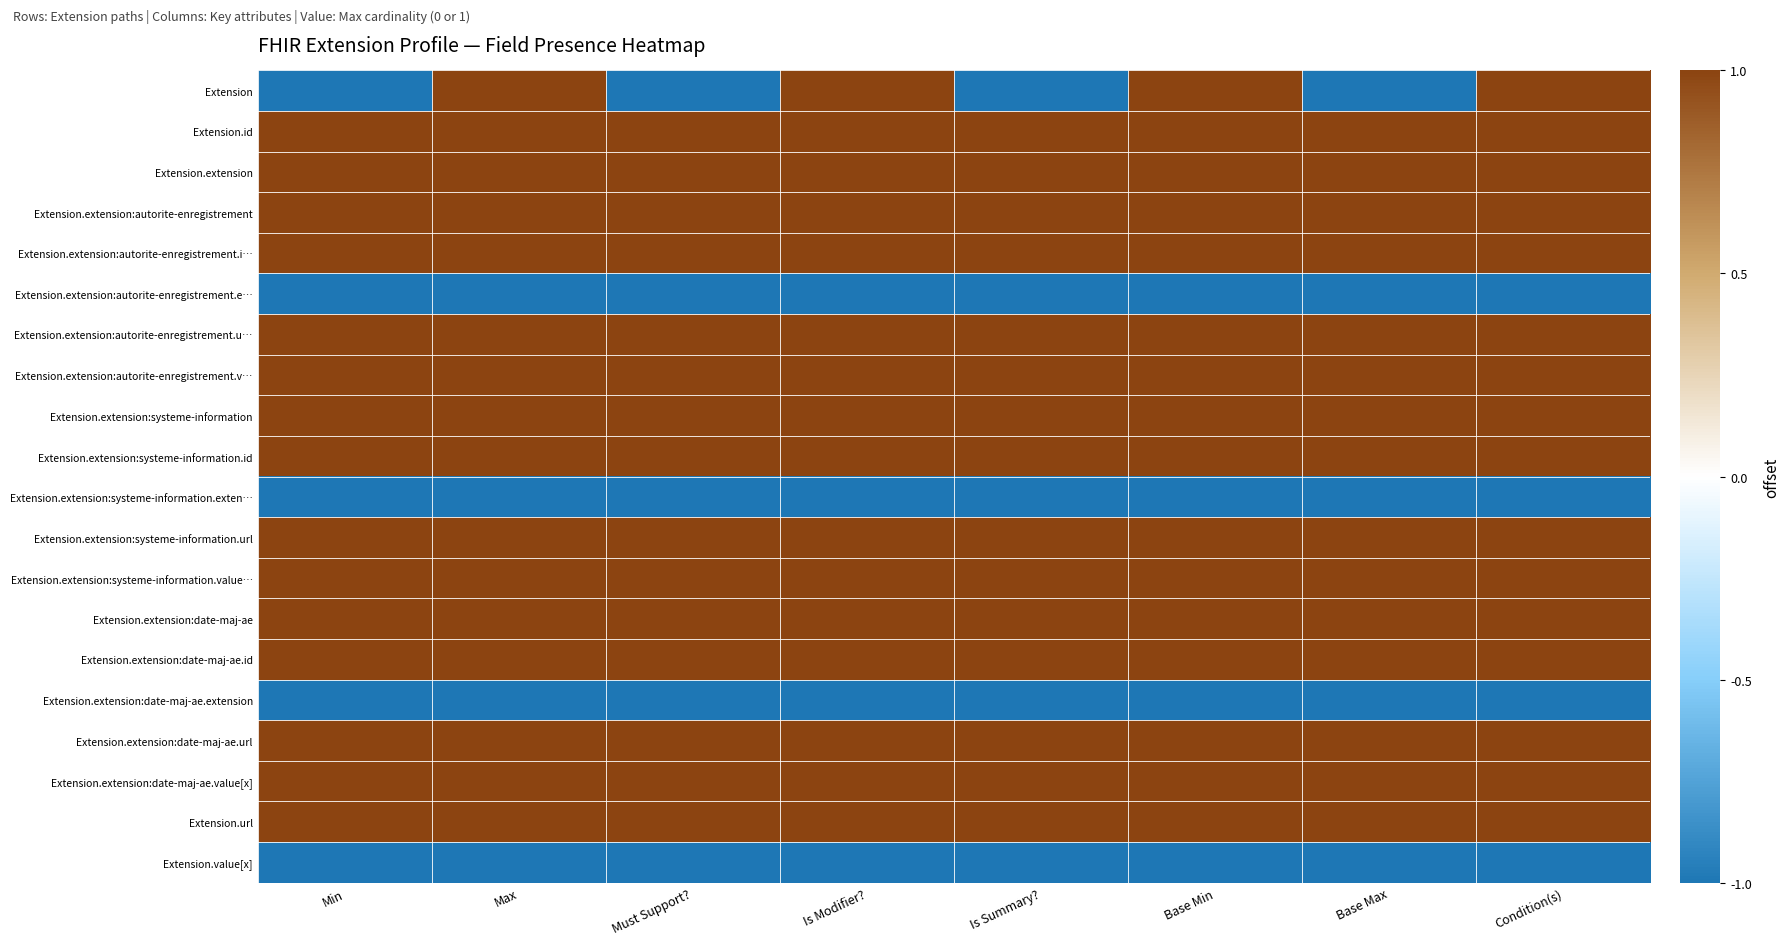

Reading left to right, transcribe all the data shown in this chart.

Extension: Min=-1	Max=1	Must Support?=-1	Is Modifier?=1	Is Summary?=-1	Base Min=1	Base Max=-1	Condition(s)=1
Extension.id: Min=1	Max=1	Must Support?=1	Is Modifier?=1	Is Summary?=1	Base Min=1	Base Max=1	Condition(s)=1
Extension.extension: Min=1	Max=1	Must Support?=1	Is Modifier?=1	Is Summary?=1	Base Min=1	Base Max=1	Condition(s)=1
Extension.extension:autorite-enregistrement: Min=1	Max=1	Must Support?=1	Is Modifier?=1	Is Summary?=1	Base Min=1	Base Max=1	Condition(s)=1
Extension.extension:autorite-enregistrement.i…: Min=1	Max=1	Must Support?=1	Is Modifier?=1	Is Summary?=1	Base Min=1	Base Max=1	Condition(s)=1
Extension.extension:autorite-enregistrement.e…: Min=-1	Max=-1	Must Support?=-1	Is Modifier?=-1	Is Summary?=-1	Base Min=-1	Base Max=-1	Condition(s)=-1
Extension.extension:autorite-enregistrement.u…: Min=1	Max=1	Must Support?=1	Is Modifier?=1	Is Summary?=1	Base Min=1	Base Max=1	Condition(s)=1
Extension.extension:autorite-enregistrement.v…: Min=1	Max=1	Must Support?=1	Is Modifier?=1	Is Summary?=1	Base Min=1	Base Max=1	Condition(s)=1
Extension.extension:systeme-information: Min=1	Max=1	Must Support?=1	Is Modifier?=1	Is Summary?=1	Base Min=1	Base Max=1	Condition(s)=1
Extension.extension:systeme-information.id: Min=1	Max=1	Must Support?=1	Is Modifier?=1	Is Summary?=1	Base Min=1	Base Max=1	Condition(s)=1
Extension.extension:systeme-information.exten…: Min=-1	Max=-1	Must Support?=-1	Is Modifier?=-1	Is Summary?=-1	Base Min=-1	Base Max=-1	Condition(s)=-1
Extension.extension:systeme-information.url: Min=1	Max=1	Must Support?=1	Is Modifier?=1	Is Summary?=1	Base Min=1	Base Max=1	Condition(s)=1
Extension.extension:systeme-information.value…: Min=1	Max=1	Must Support?=1	Is Modifier?=1	Is Summary?=1	Base Min=1	Base Max=1	Condition(s)=1
Extension.extension:date-maj-ae: Min=1	Max=1	Must Support?=1	Is Modifier?=1	Is Summary?=1	Base Min=1	Base Max=1	Condition(s)=1
Extension.extension:date-maj-ae.id: Min=1	Max=1	Must Support?=1	Is Modifier?=1	Is Summary?=1	Base Min=1	Base Max=1	Condition(s)=1
Extension.extension:date-maj-ae.extension: Min=-1	Max=-1	Must Support?=-1	Is Modifier?=-1	Is Summary?=-1	Base Min=-1	Base Max=-1	Condition(s)=-1
Extension.extension:date-maj-ae.url: Min=1	Max=1	Must Support?=1	Is Modifier?=1	Is Summary?=1	Base Min=1	Base Max=1	Condition(s)=1
Extension.extension:date-maj-ae.value[x]: Min=1	Max=1	Must Support?=1	Is Modifier?=1	Is Summary?=1	Base Min=1	Base Max=1	Condition(s)=1
Extension.url: Min=1	Max=1	Must Support?=1	Is Modifier?=1	Is Summary?=1	Base Min=1	Base Max=1	Condition(s)=1
Extension.value[x]: Min=-1	Max=-1	Must Support?=-1	Is Modifier?=-1	Is Summary?=-1	Base Min=-1	Base Max=-1	Condition(s)=-1